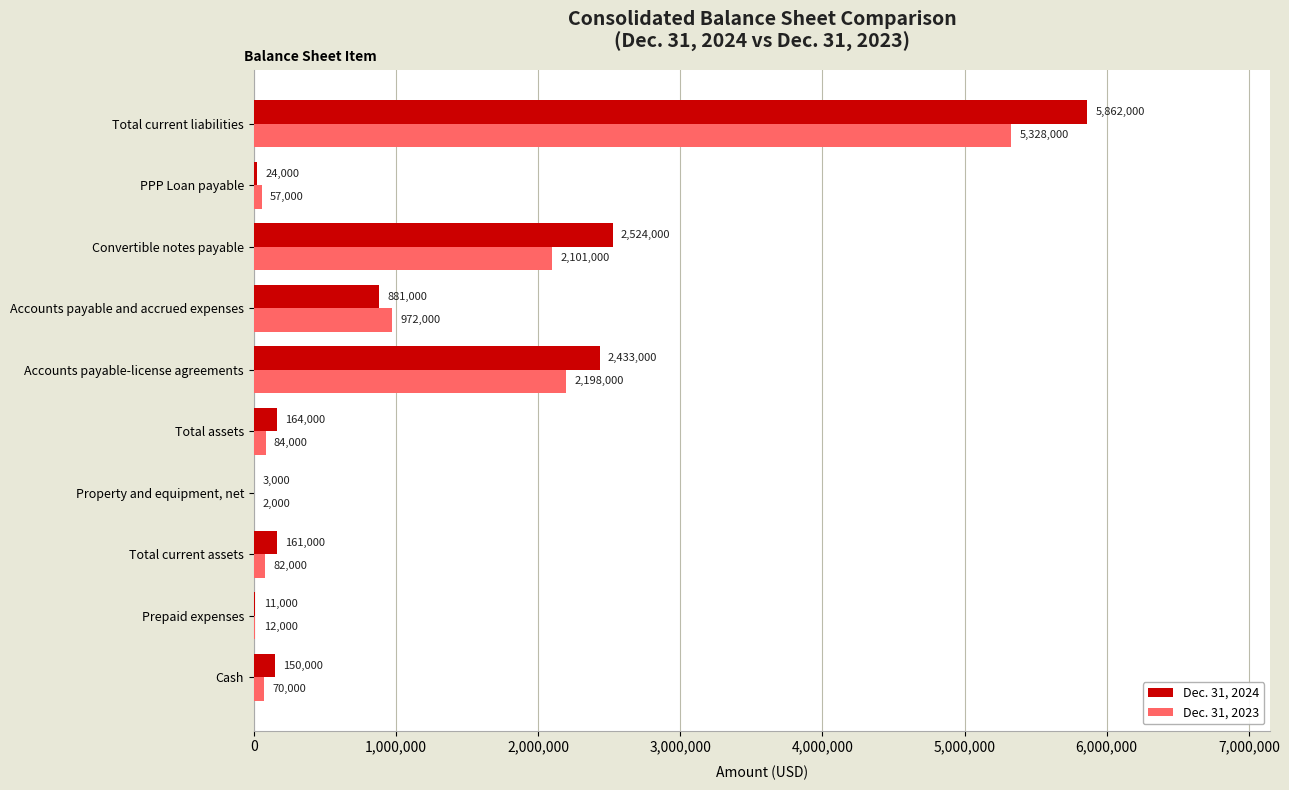

Between Prepaid expenses and Property and equipment, net, which series saw the biggest shift?

Dec. 31, 2023